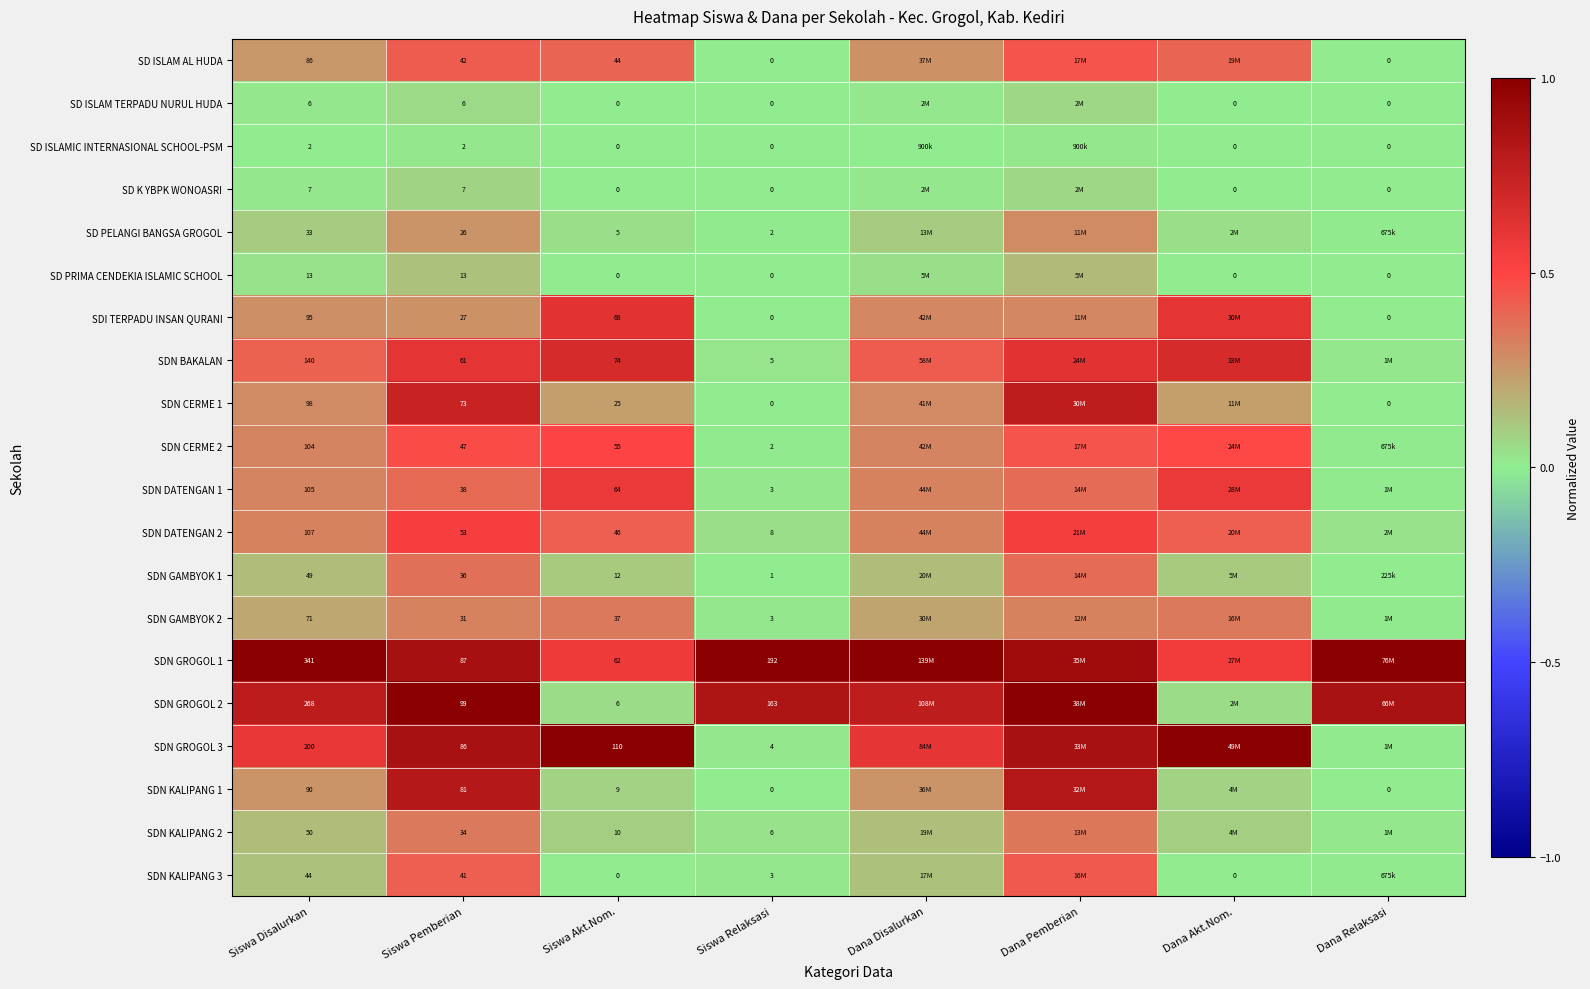

Is the value of SD PRIMA CENDEKIA ISLAMIC SCHOOL at Dana Relaksasi greater than the value of SDN BAKALAN at Siswa Akt.Nom.?

No